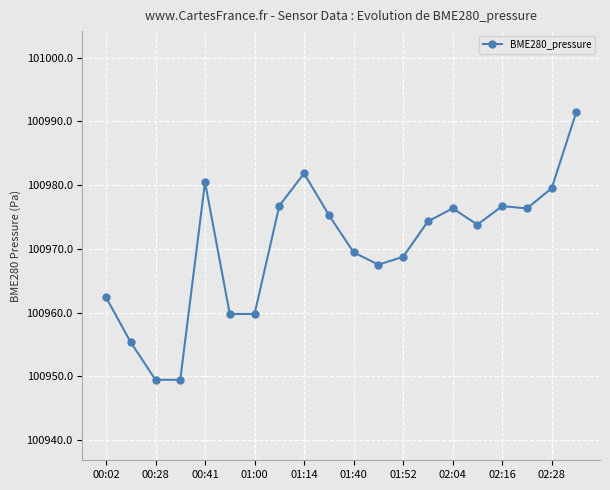

What is the difference between the maximum and minimum values?

42.1